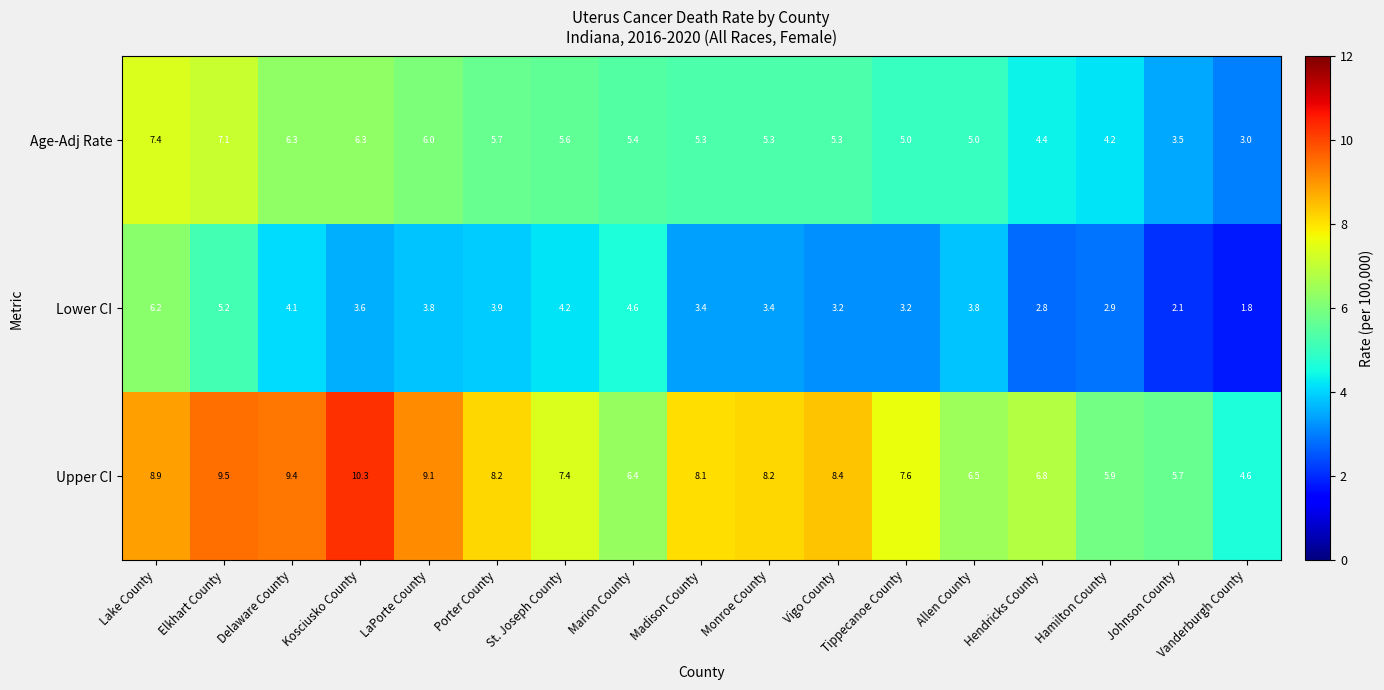

At which category is the sum across all series the highest?

Lake County